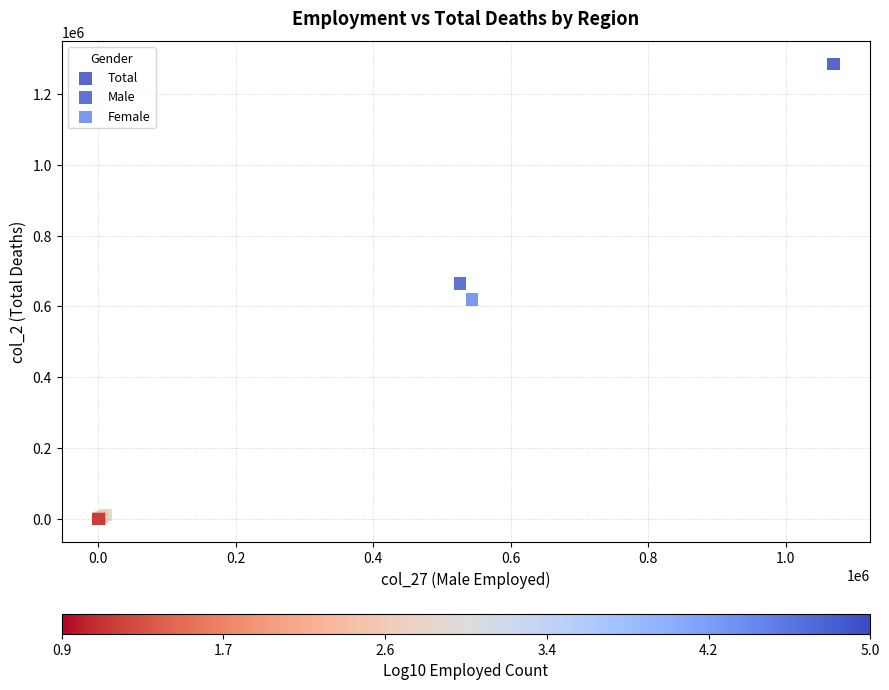

Which series has the largest Y range (max minus min)?

Total